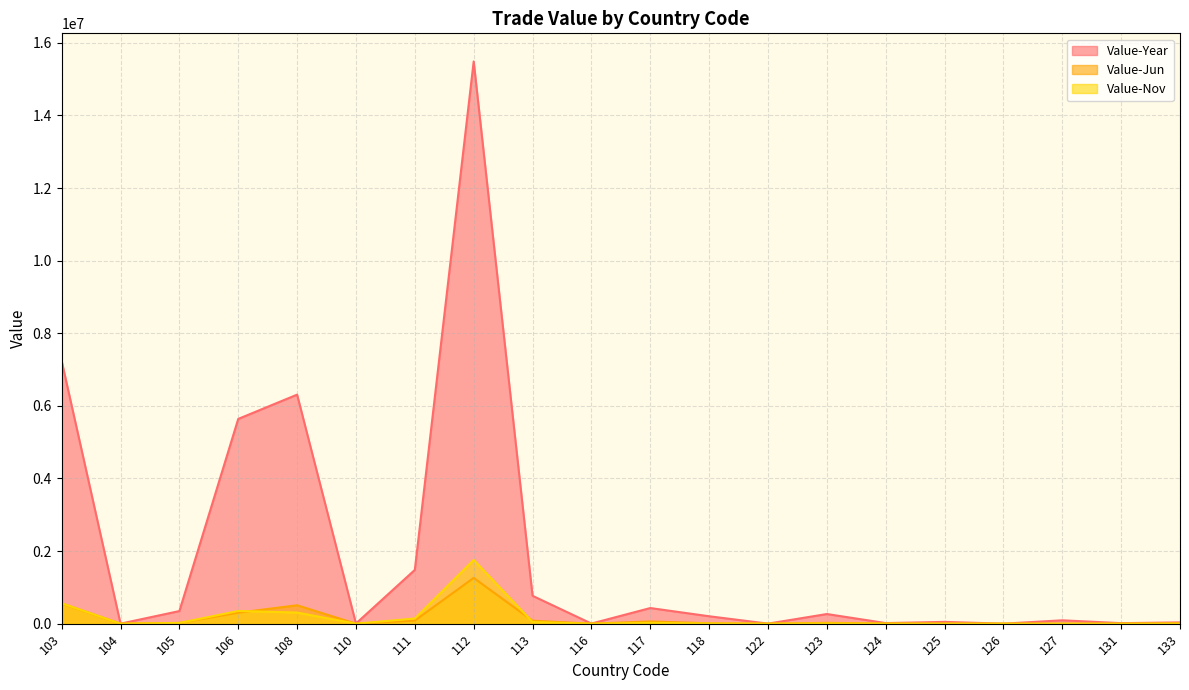

The Value-Year series shows 15486955 at 112. True or false?

True